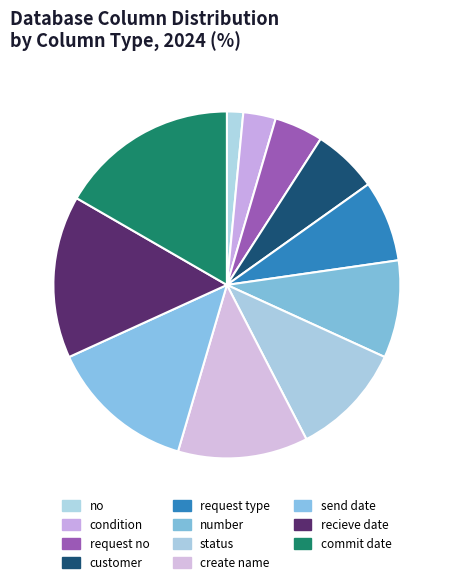

Does commit date represent more than half of the total?

No